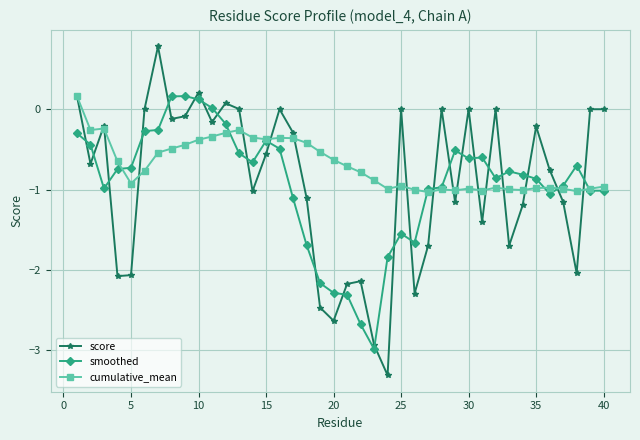

Count the number of categories in the chart.

40